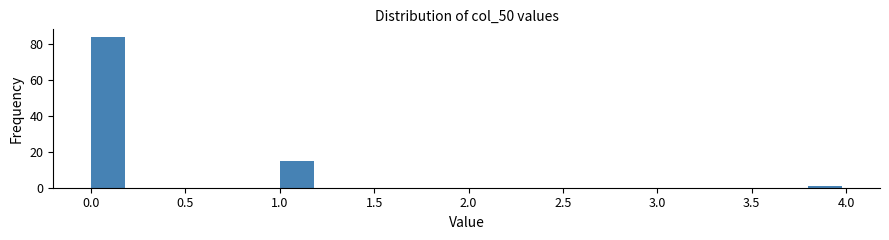

Reading left to right, transcribe this chart: for each bar, give the range it covers on the x-axis and its height. The values are not printed on the chart, so give them approximately, as read against the axis.

0.0 to 0.2: 84
0.2 to 0.4: 0
0.4 to 0.6: 0
0.6 to 0.8: 0
0.8 to 1.0: 0
1.0 to 1.2: 16
1.2 to 1.4: 0
1.4 to 1.6: 0
1.6 to 1.8: 0
1.8 to 2.0: 0
2.0 to 2.2: 0
2.2 to 2.4: 0
2.4 to 2.6: 0
2.6 to 2.8: 0
2.8 to 3.0: 0
3.0 to 3.2: 0
3.2 to 3.4: 0
3.4 to 3.6: 0
3.6 to 3.8: 0
3.8 to 4.0: under 2